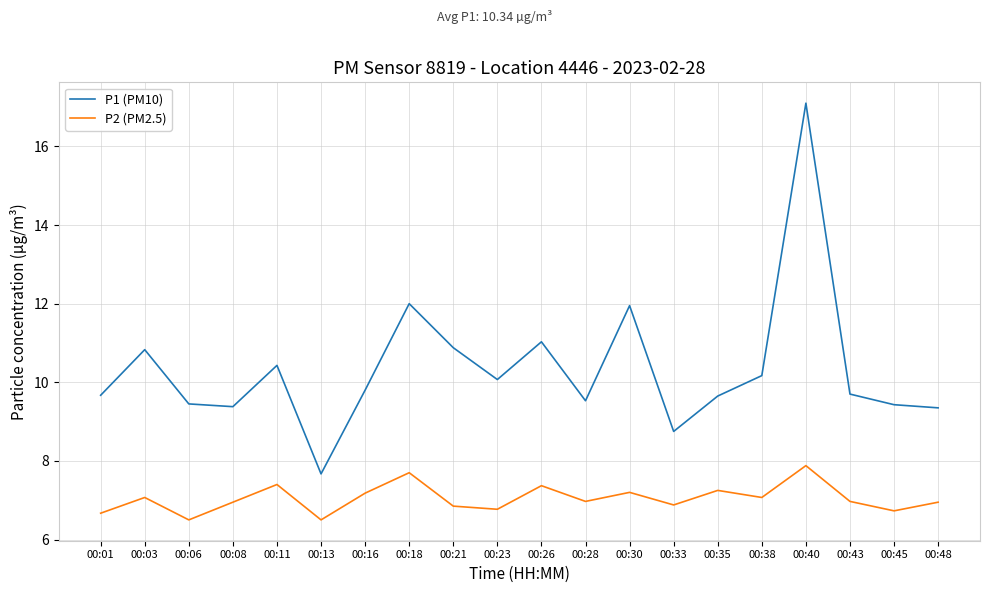

True or false: P1 (PM10) and P2 (PM2.5) cross at least once.

False